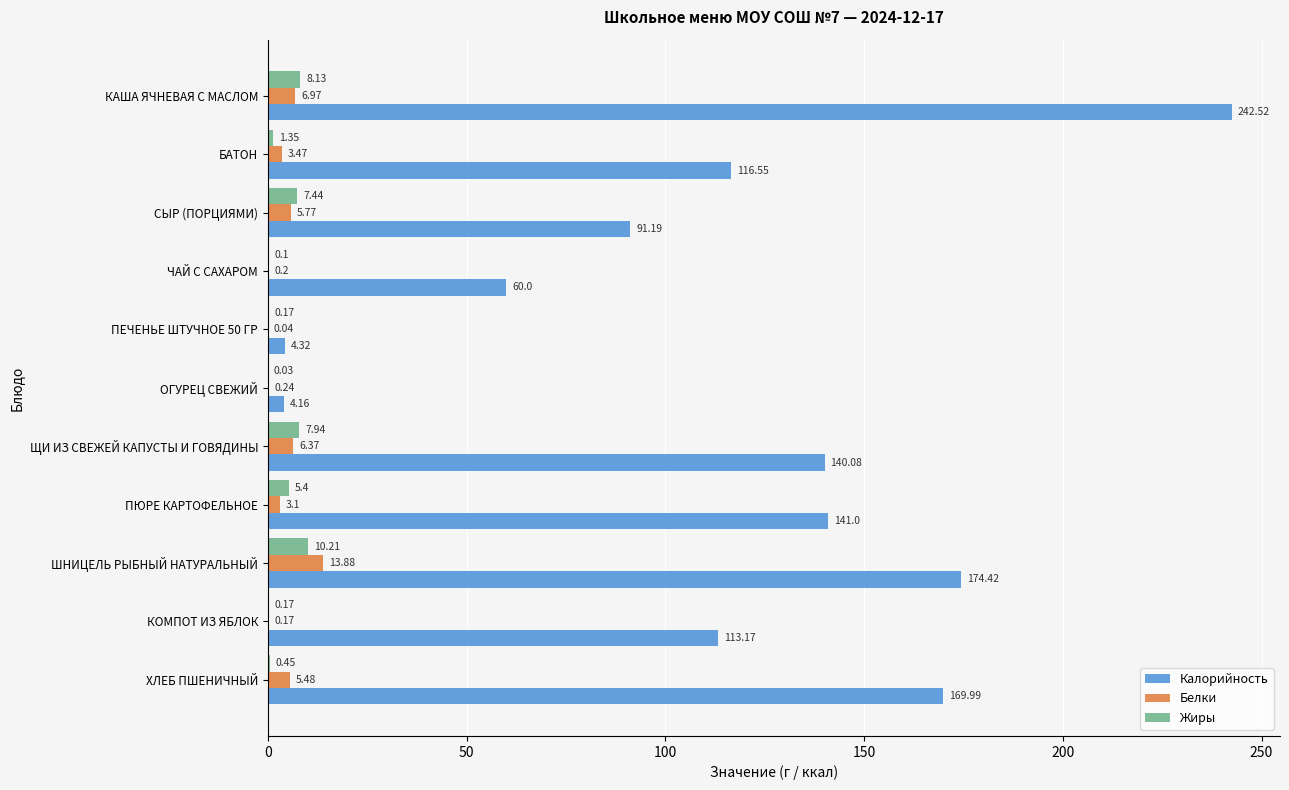

Which series changed the most between БАТОН and ПЮРЕ КАРТОФЕЛЬНОЕ?

Калорийность